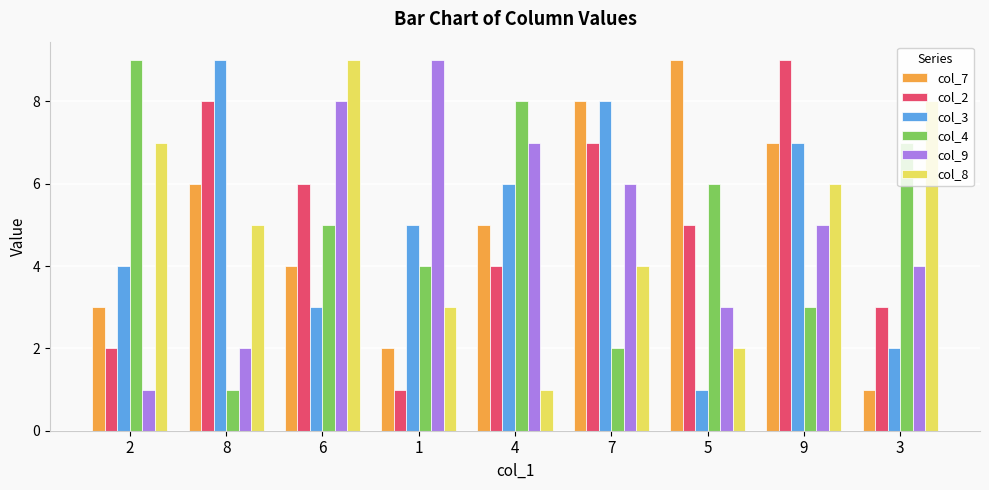

What position from the left is 3?

9